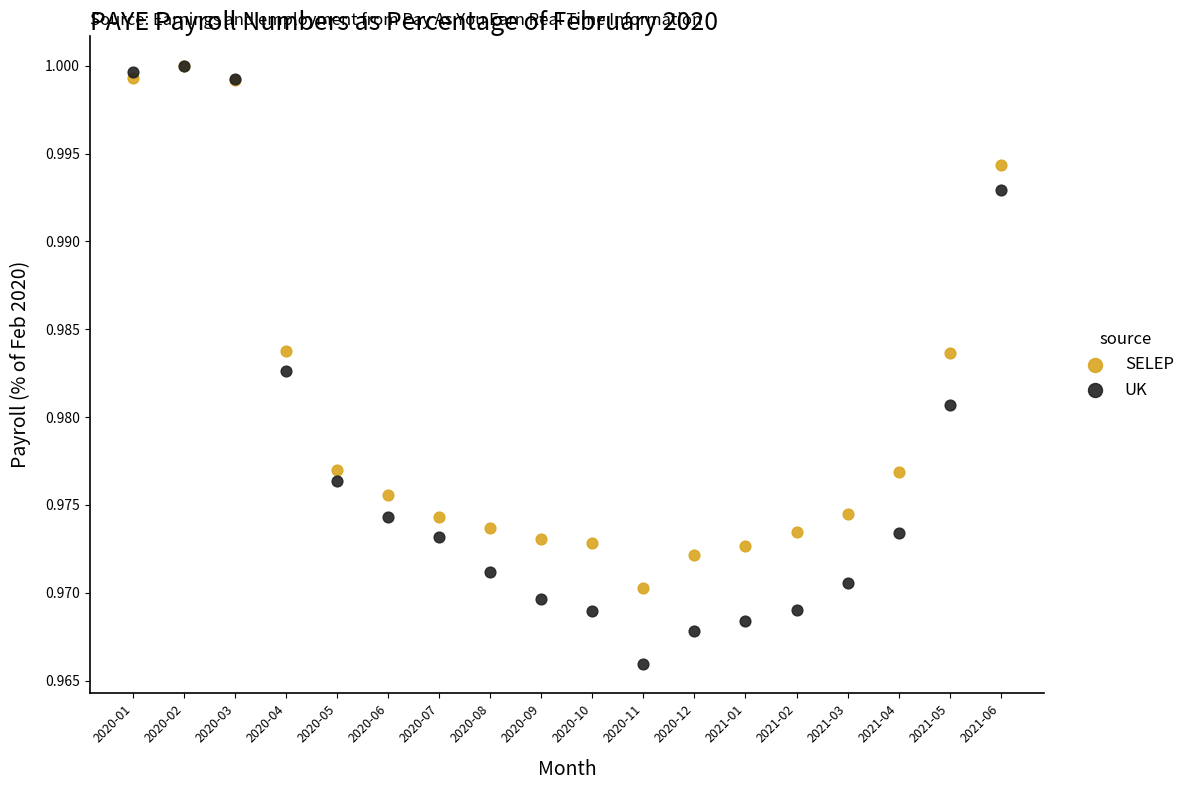

Which series reaches the minimum Y coordinate?

UK